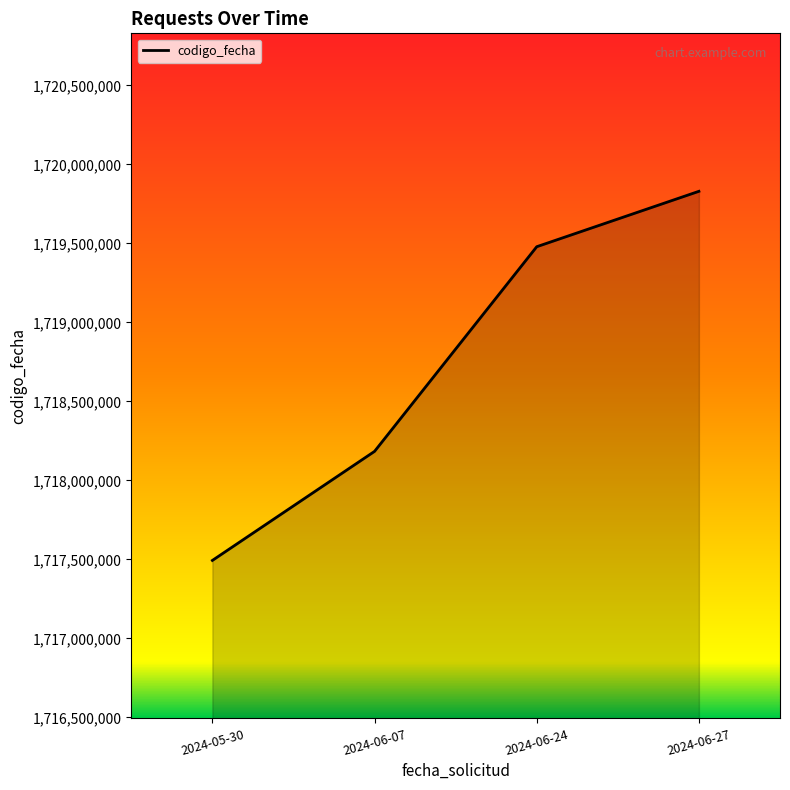

Which has a higher value, 2024-06-24 or 2024-06-27?

2024-06-27